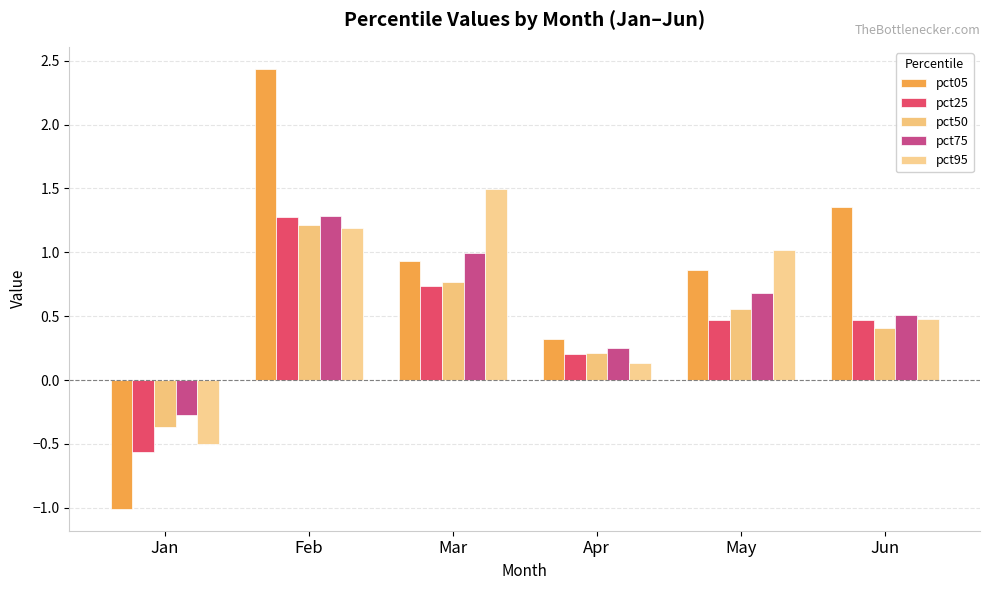

Count the number of categories in the chart.

6